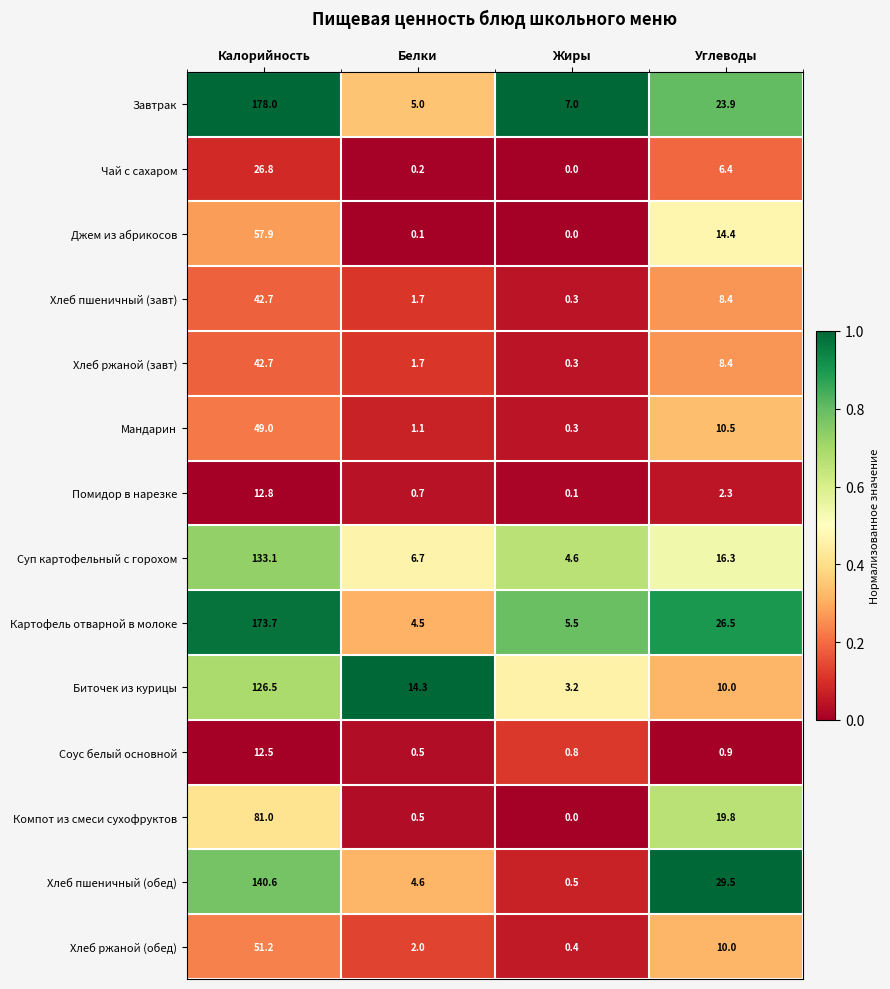

Is it true that Соус белый основной equals 0.8 at Жиры?

True